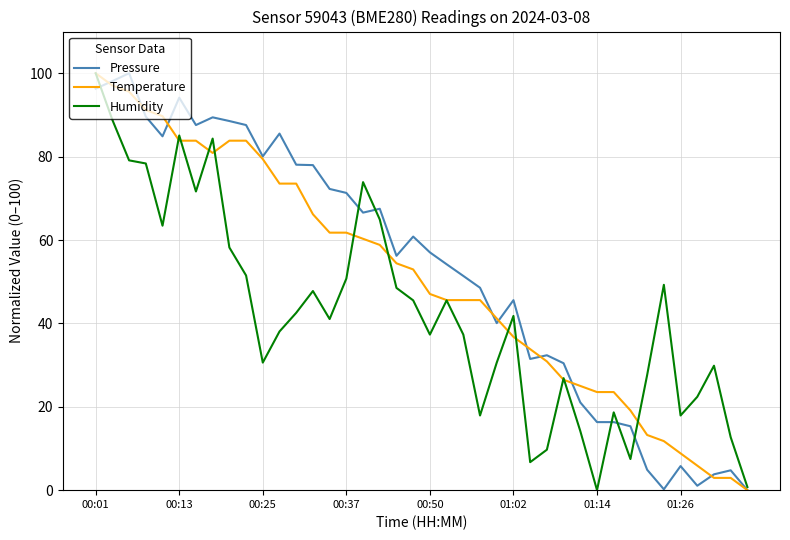

What is the highest value of the Humidity series?

100.0